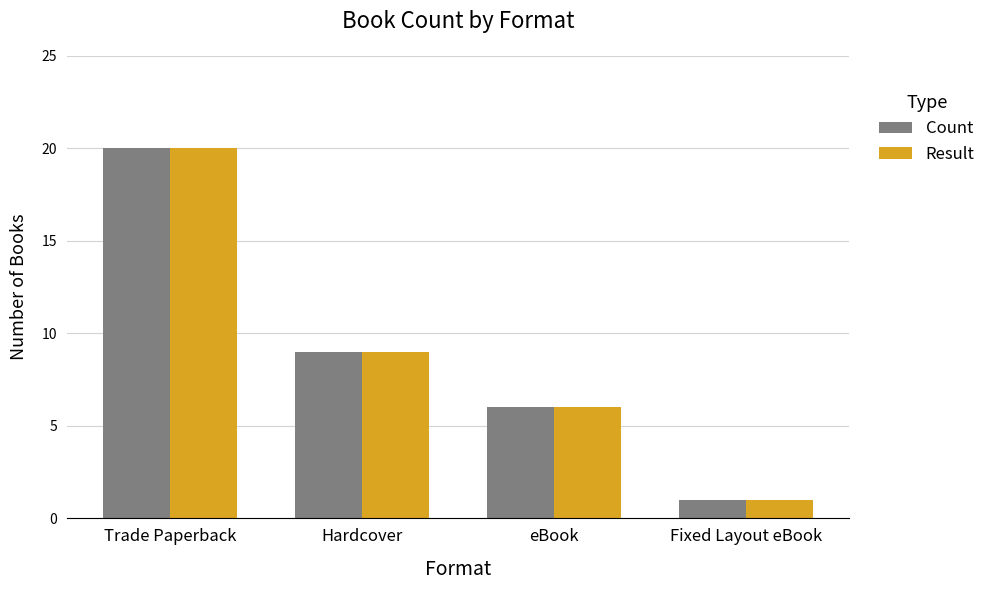

What is the label of the 1st bar from the left?

Trade Paperback